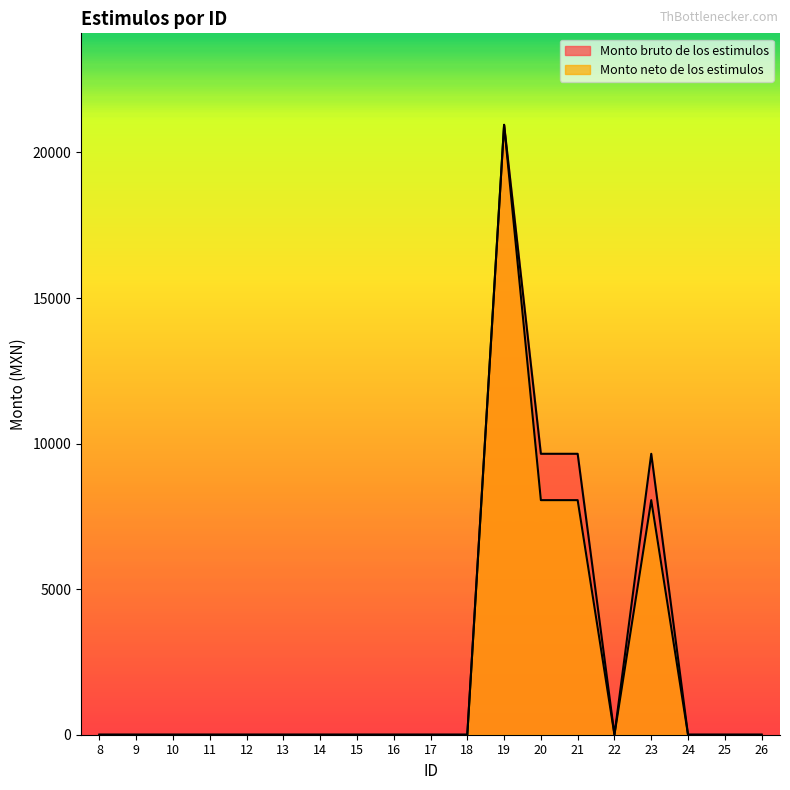

List the series in order of their overall mean, lowest first.

Monto neto de los estimulos, Monto bruto de los estimulos